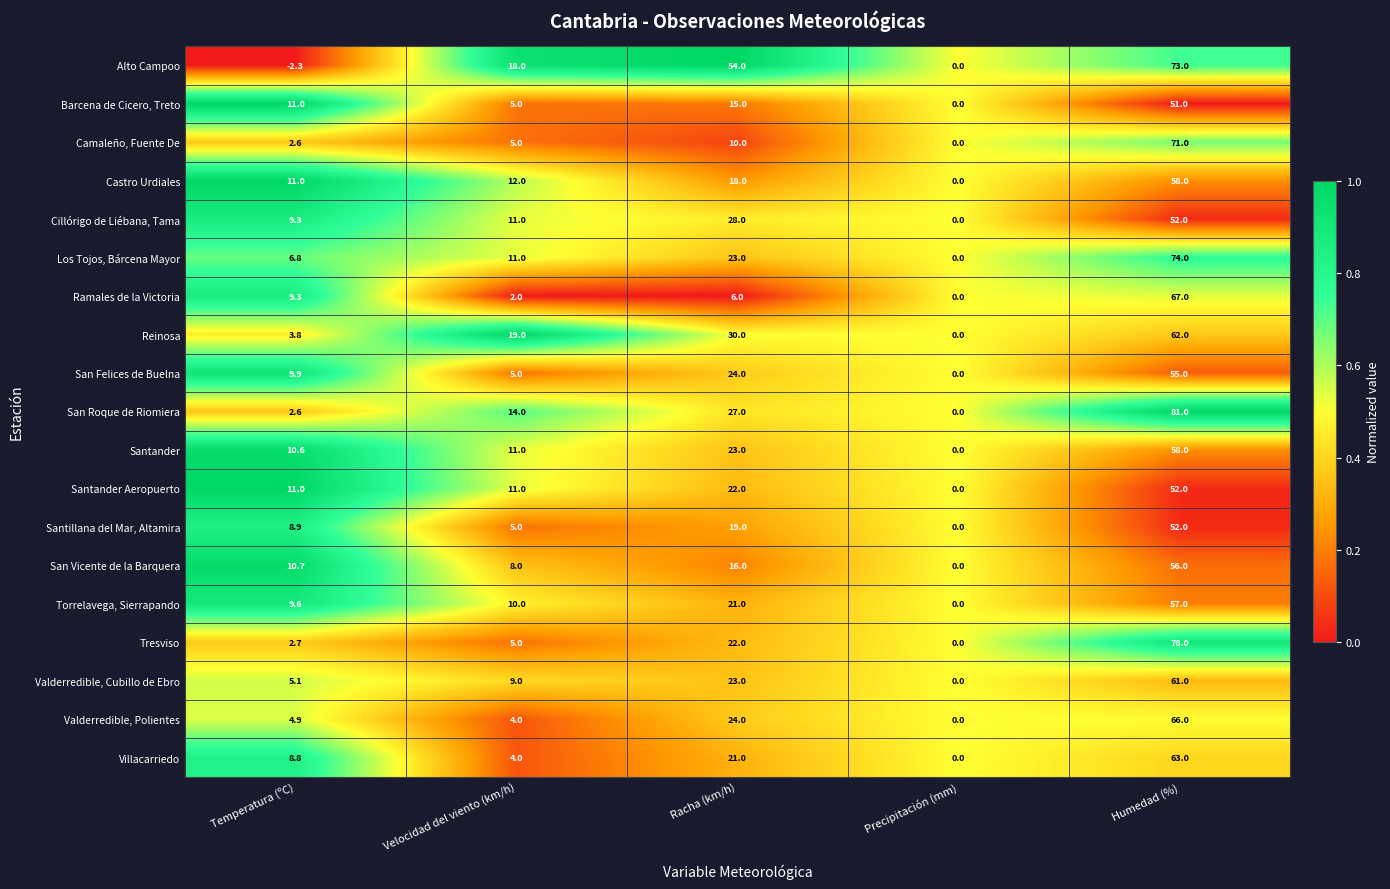

True or false: Castro Urdiales has a value of 93.6 at Humedad (%).

False